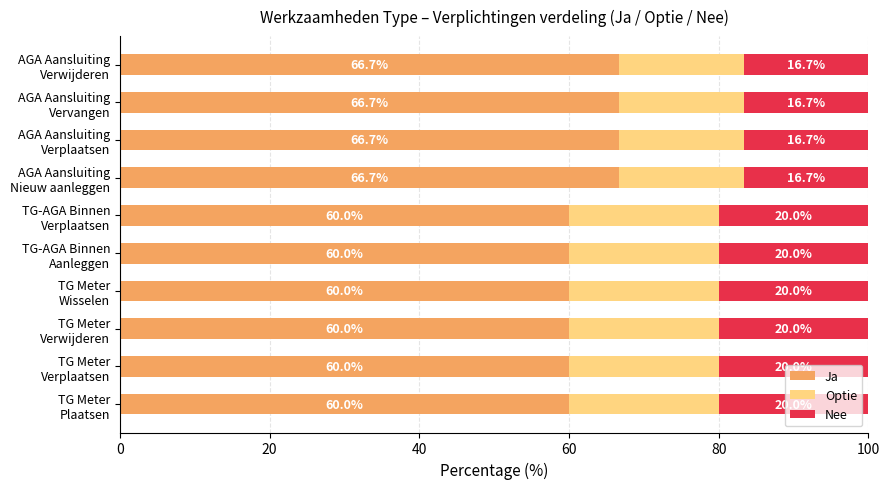

What is the highest value of the Ja series?

66.7